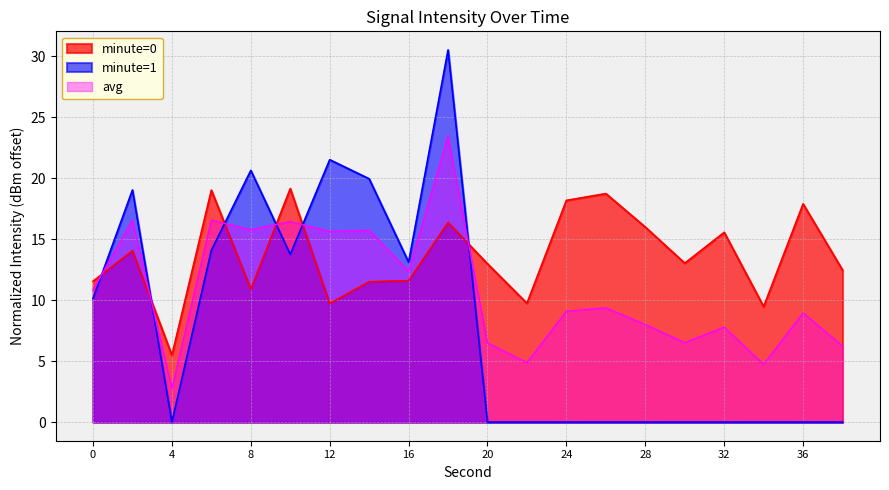

What is the difference between the minute=1 values at 12 and 32?

21.5